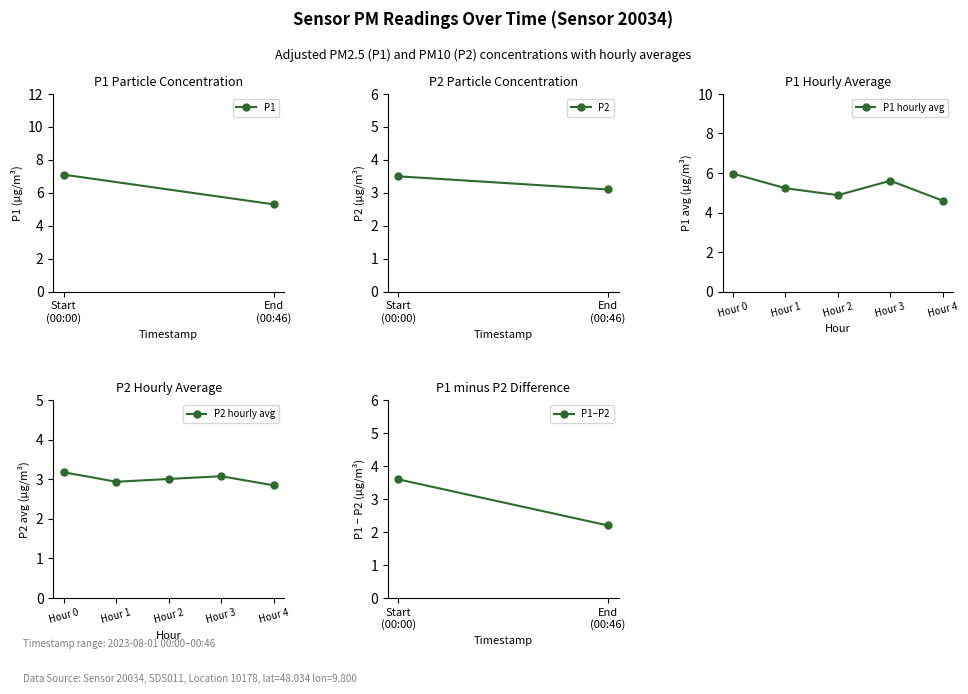

In P1 hourly avg, how many points are lower than both neighbors (excluding endpoints)?

1